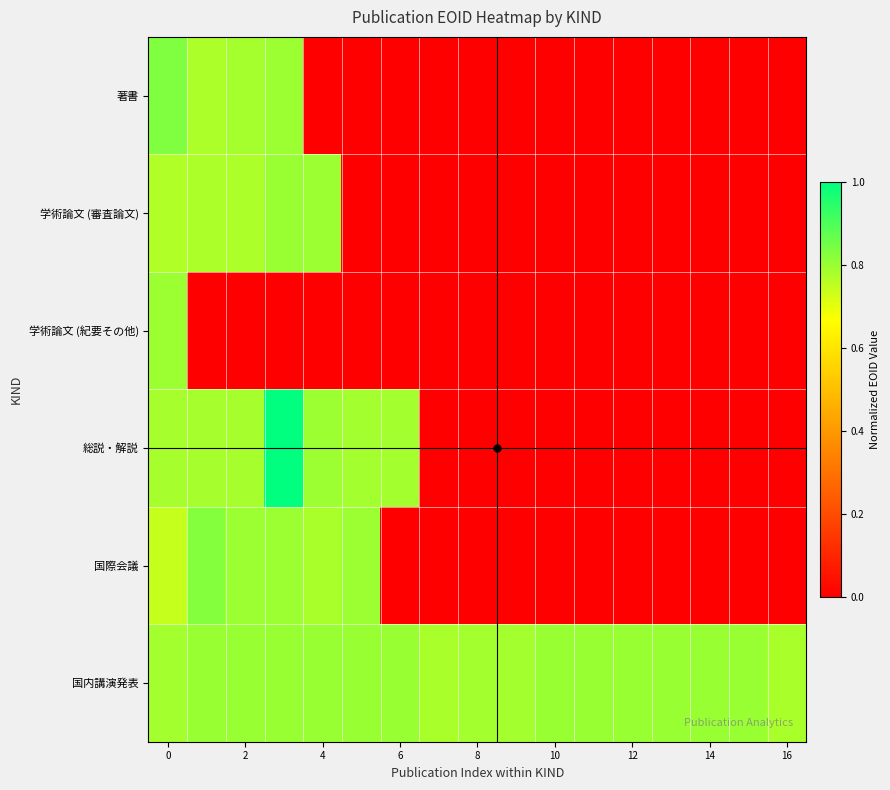

Which series has the largest range (max minus min)?

総説・解説